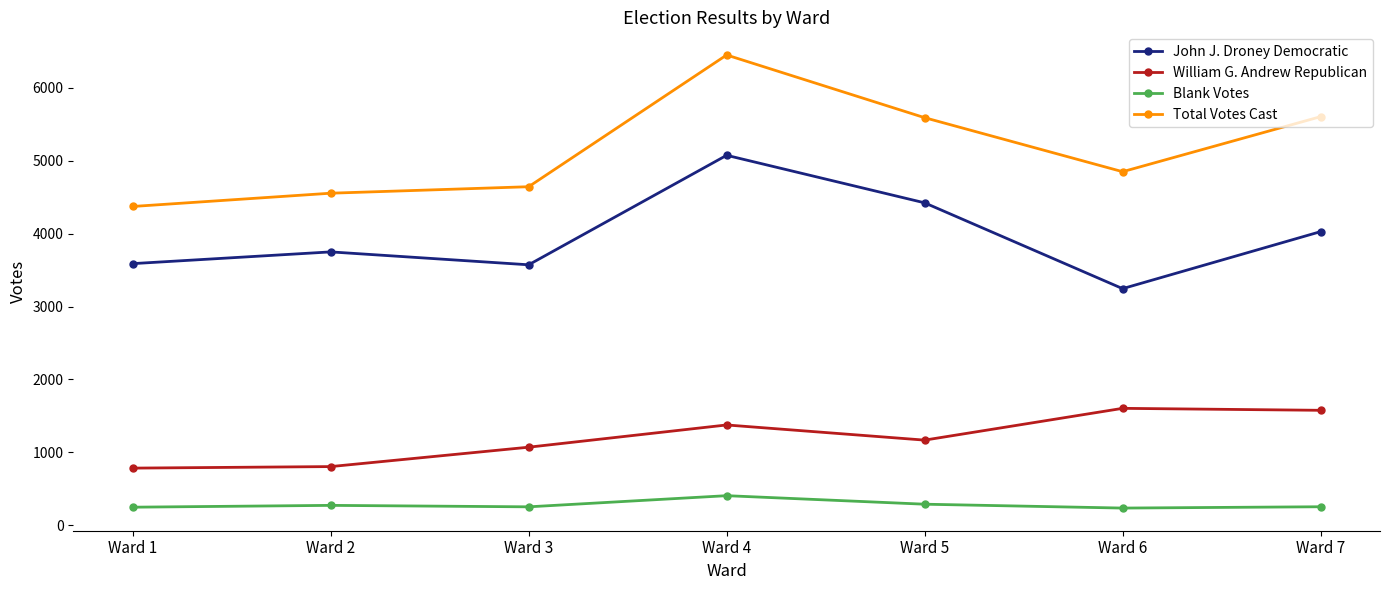

Rank the series at Ward 7 from highest to lowest value.

Total Votes Cast, John J. Droney Democratic, William G. Andrew Republican, Blank Votes